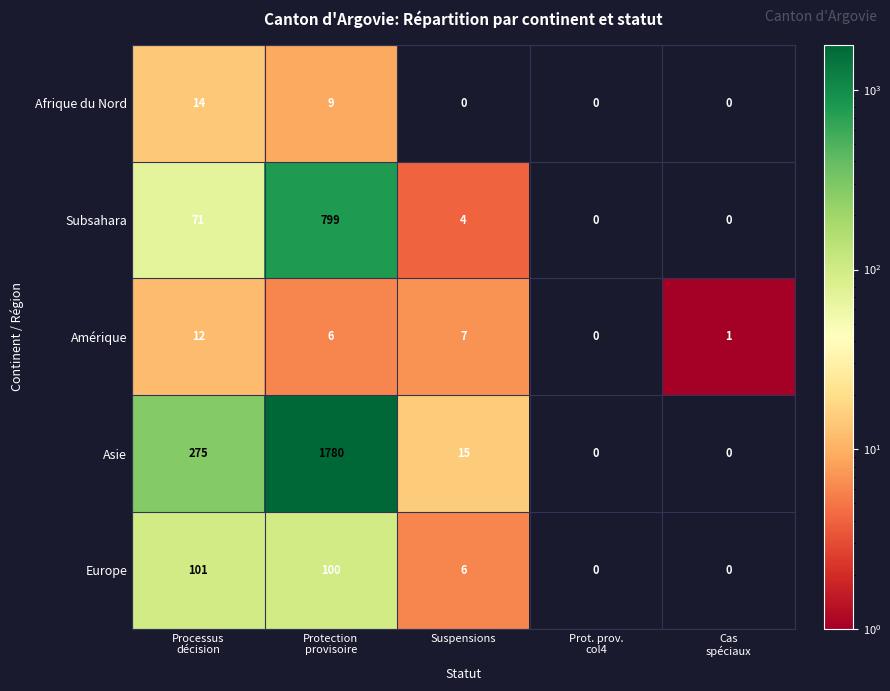

What is the difference between the second highest and minimum values in the Europe series?

100